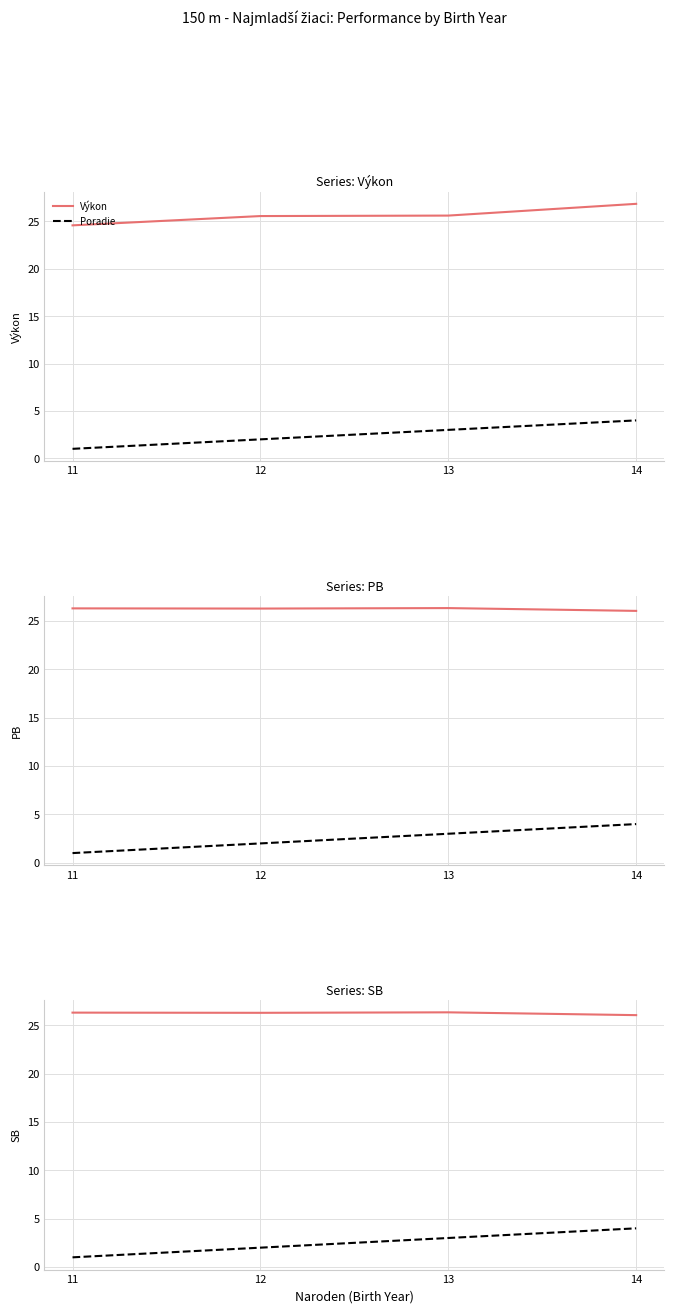

What is the value of the Výkon point at the 1st from the left?

24.6